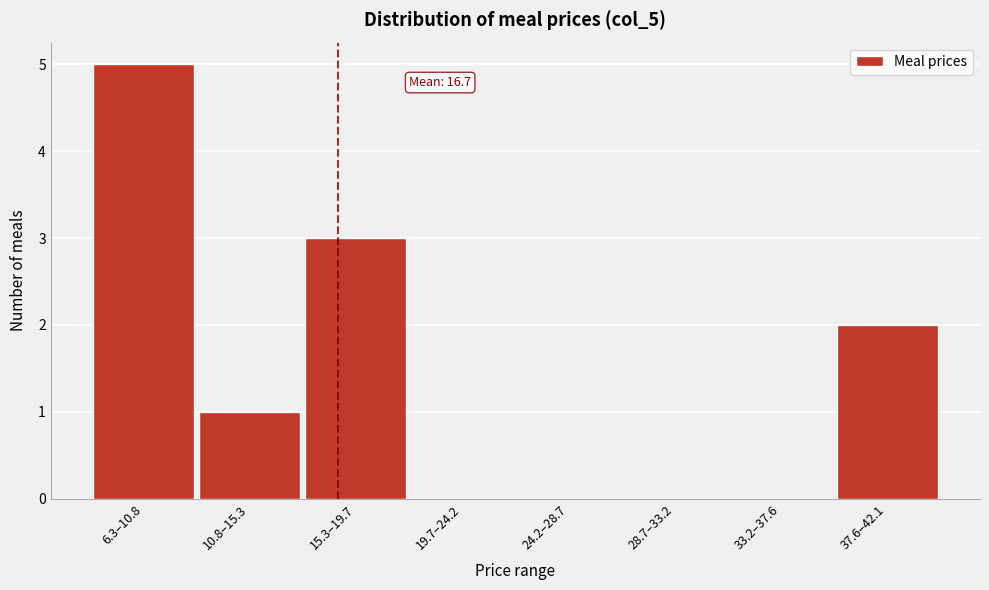

Reading left to right, what are all the values shown in this chart?

6.3–10.8=5	10.8–15.3=1	15.3–19.7=3	19.7–24.2=0	24.2–28.7=0	28.7–33.2=0	33.2–37.6=0	37.6–42.1=2